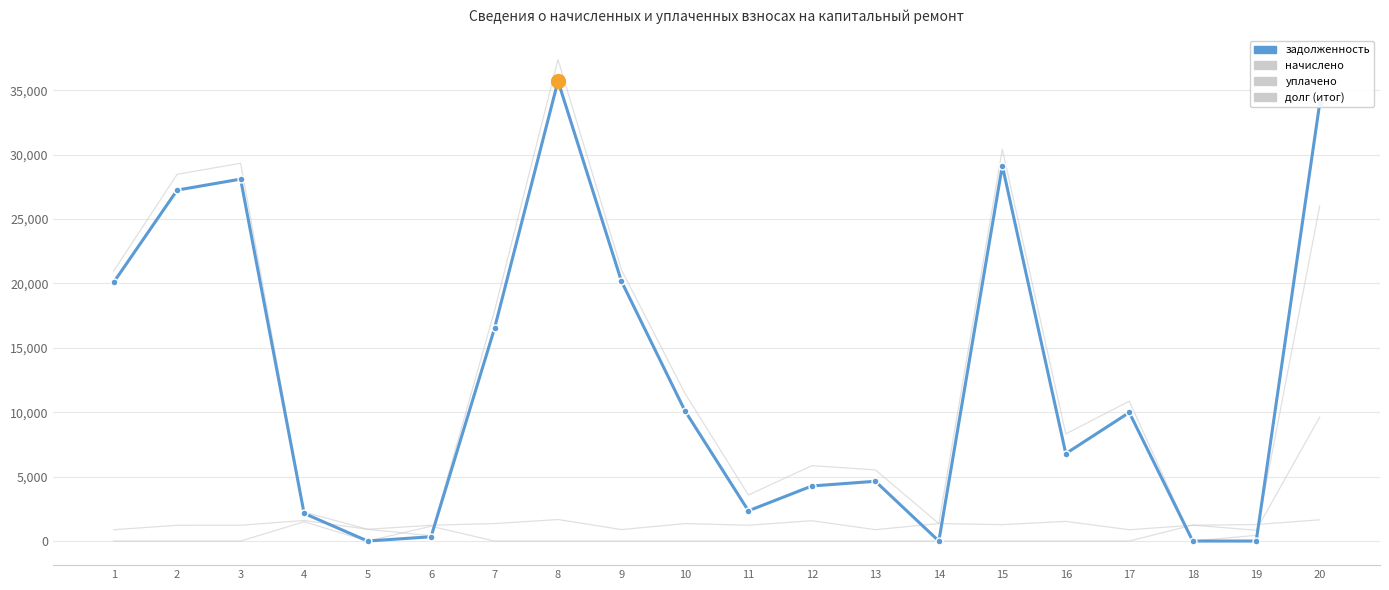

At which category is the sum across all series the highest?

8